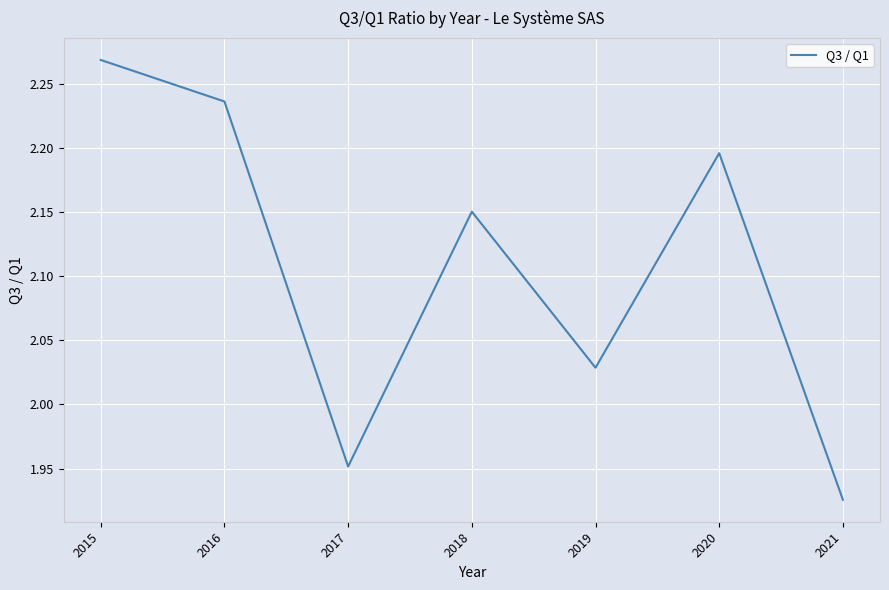

Which label corresponds to the smallest value in the chart?

2021